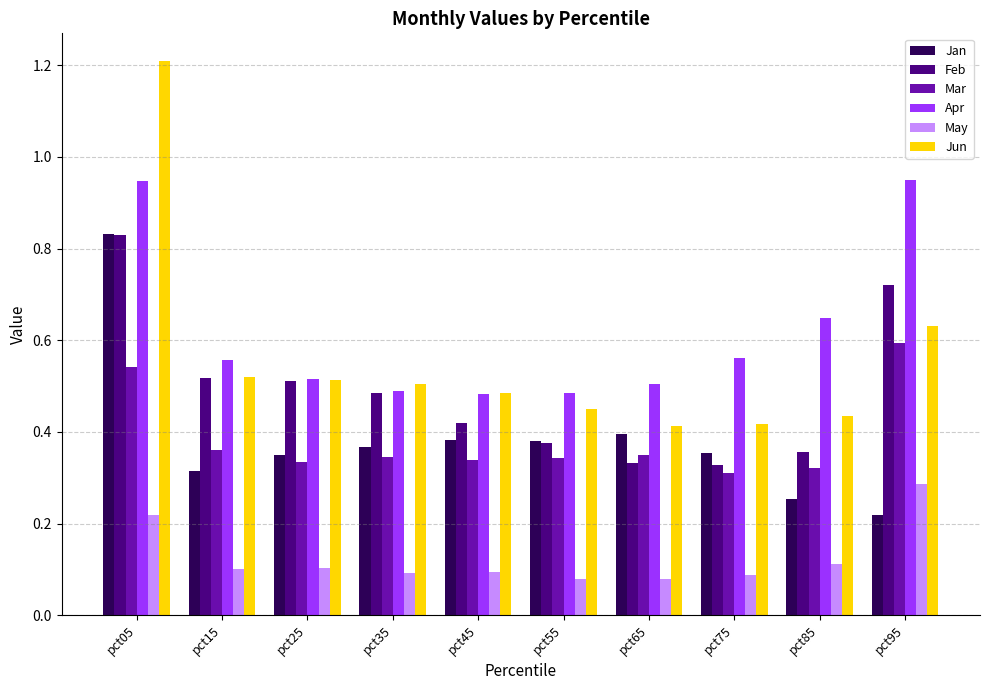

Which series has the largest total across all categories?

Apr